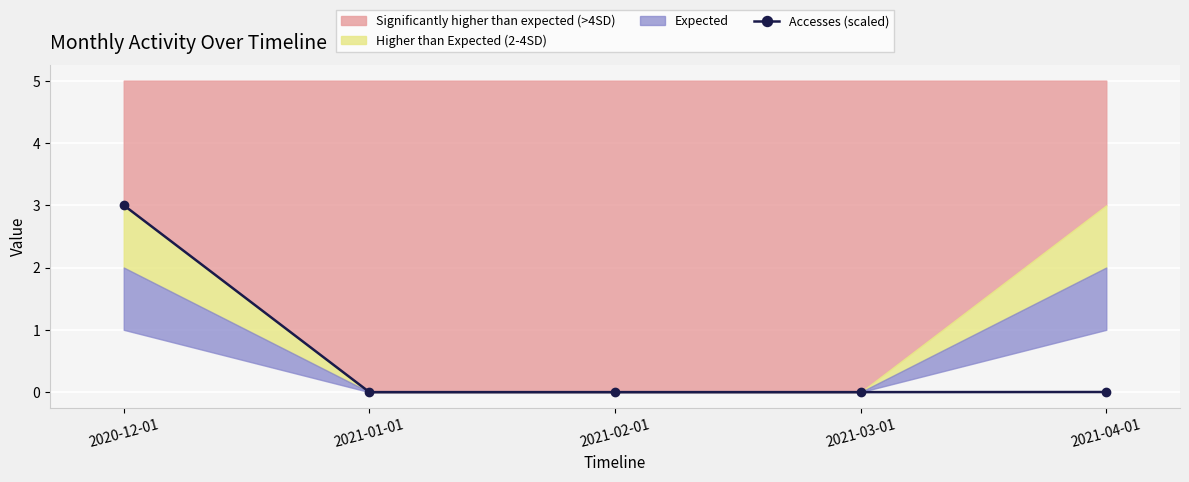

What is the label of the 2nd point from the right?

2021-03-01